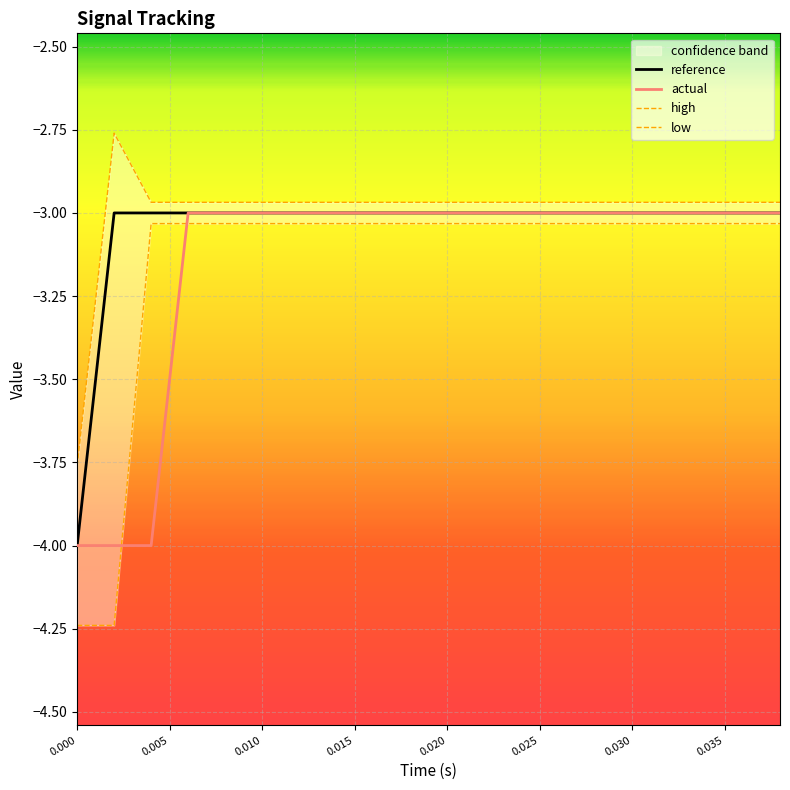

What is the smallest value displayed?

-4.2